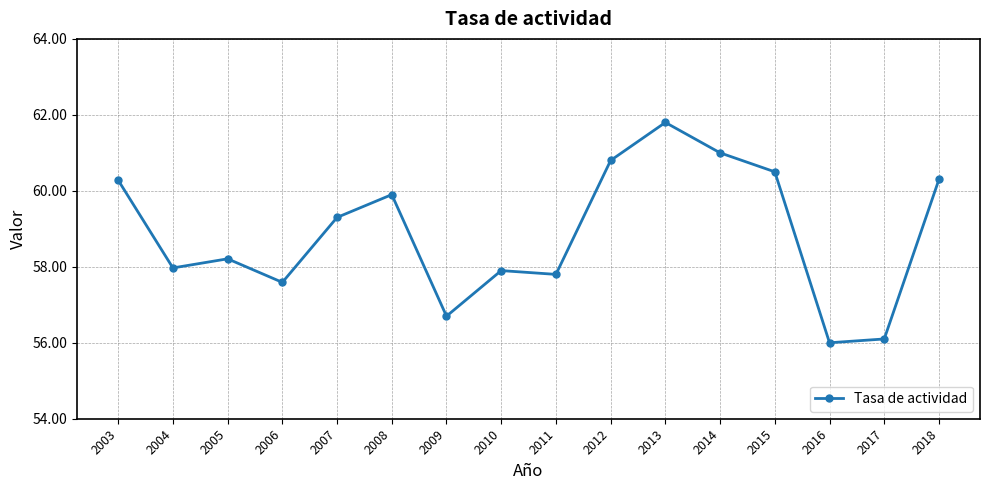

What is the difference between the second highest and second lowest values?

4.9